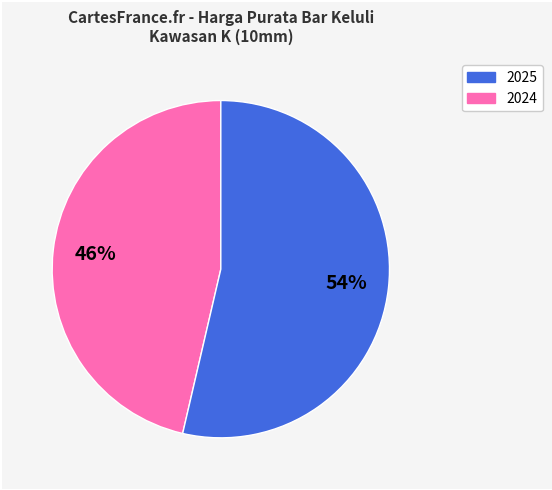

Is there any slice that represents more than half of the pie?

Yes